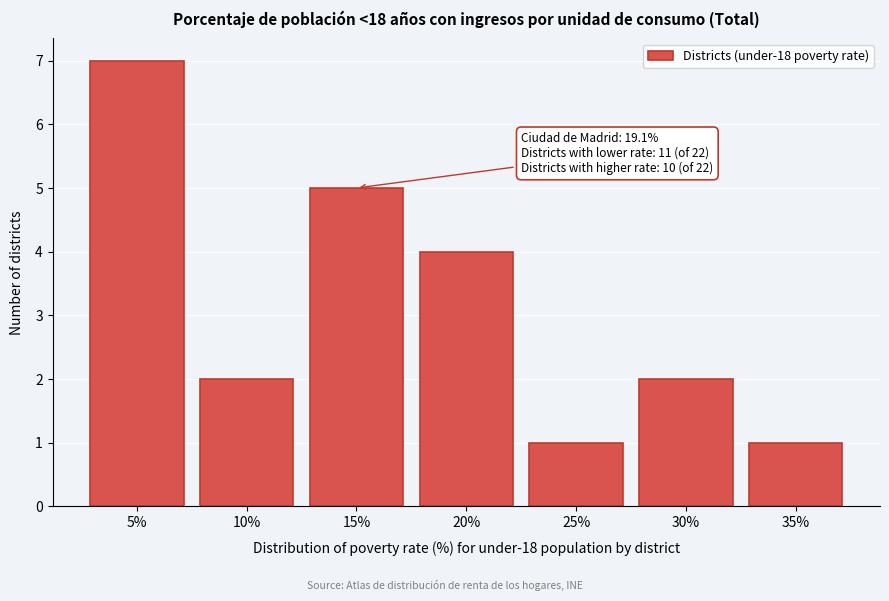

Reading right to left, transcribe all the data shown in this chart.

35%=1	30%=2	25%=1	20%=4	15%=5	10%=2	5%=7